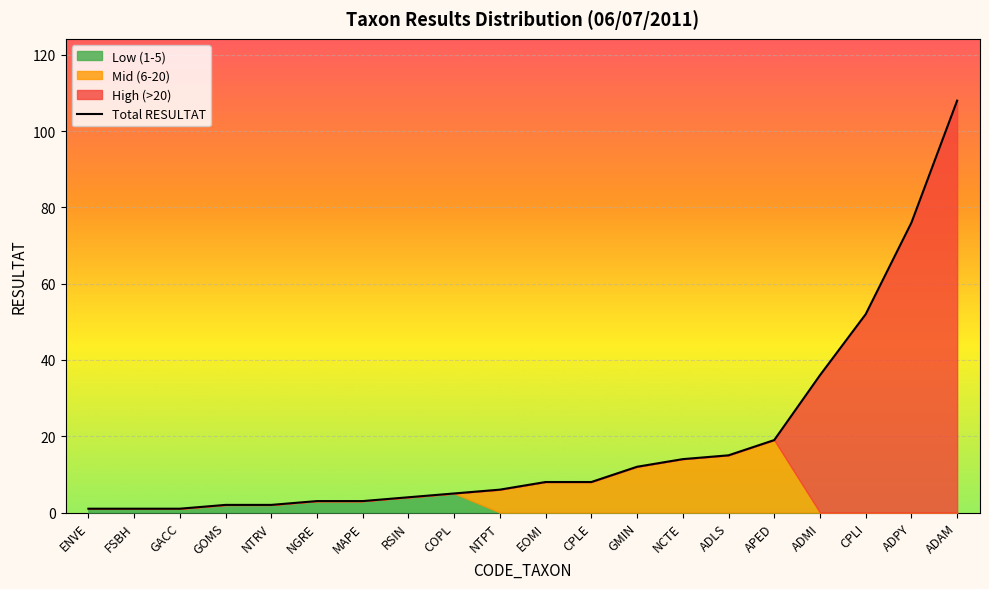

The Total RESULTAT series shows 52 at CPLI. True or false?

True